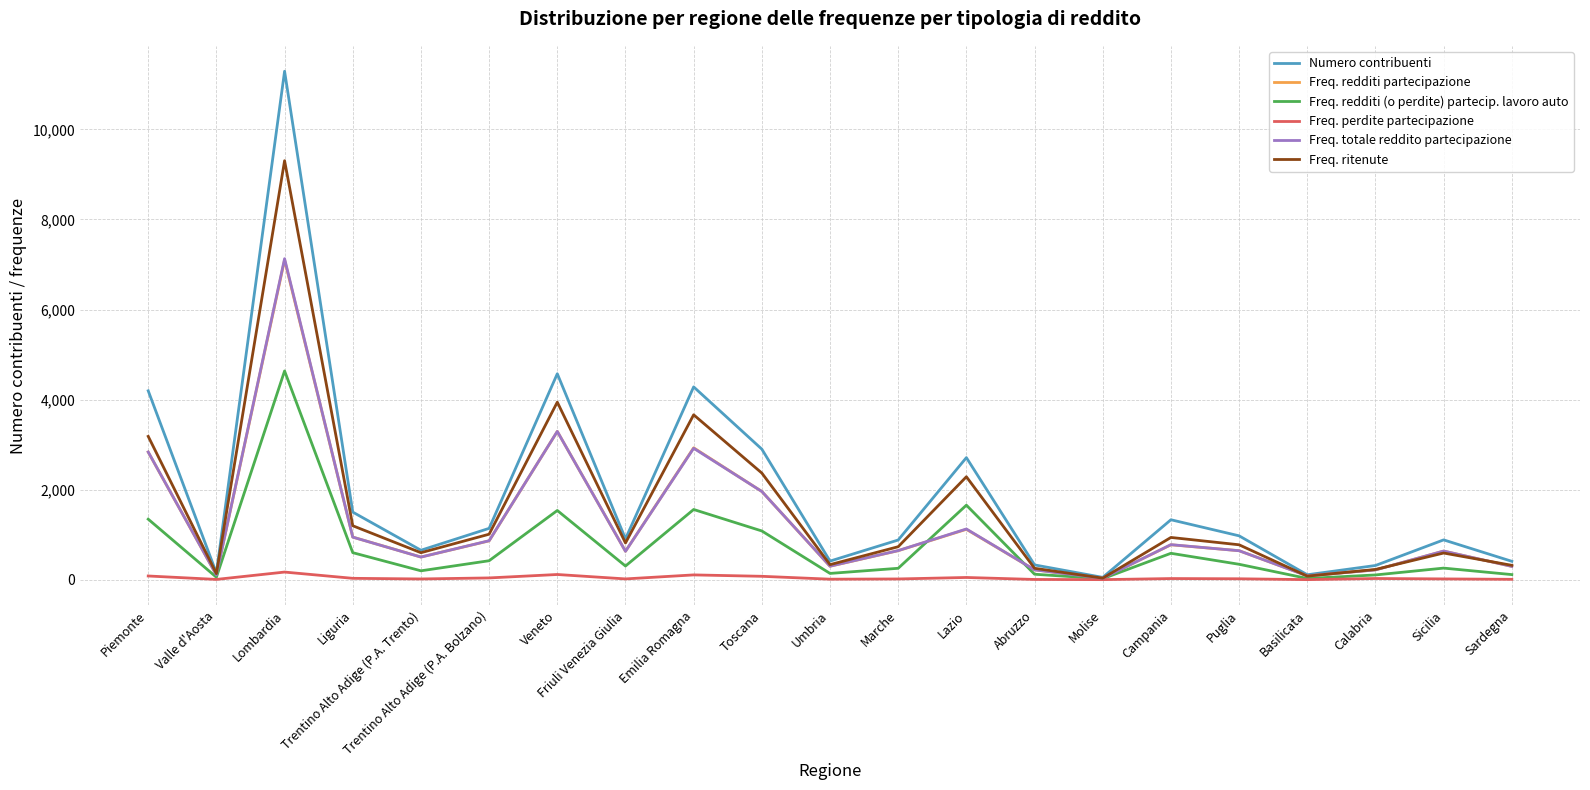

At which label does Freq. totale reddito partecipazione first exceed 642?

Piemonte